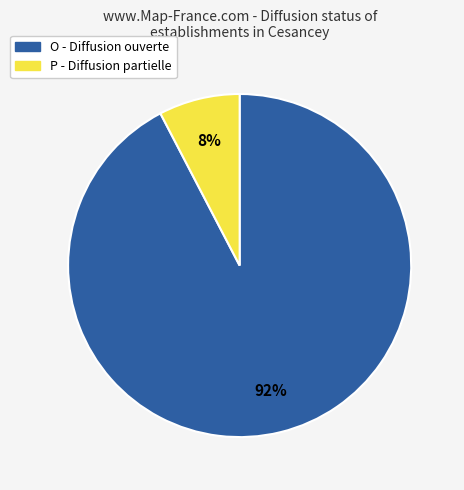

Combined, do P and O account for over 50%?

Yes